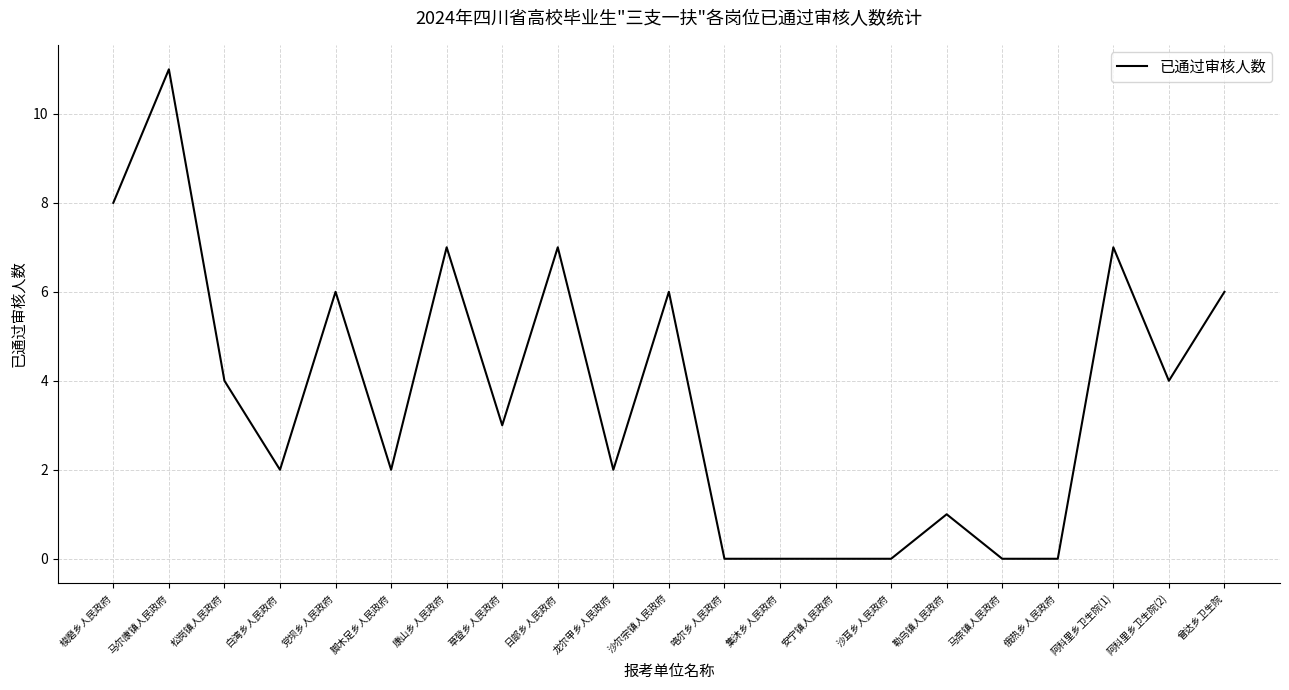

What position from the left is 集沐乡人民政府?

13